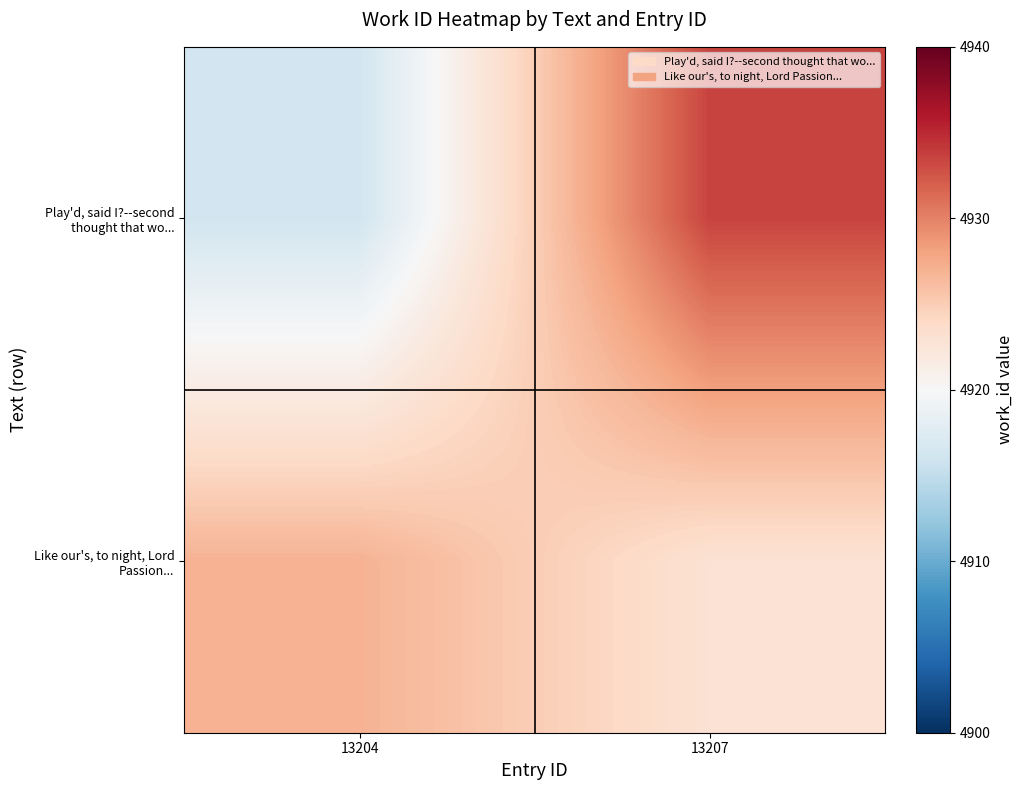

Which series has the largest range (max minus min)?

Play'd, said I?--second thought that wo...